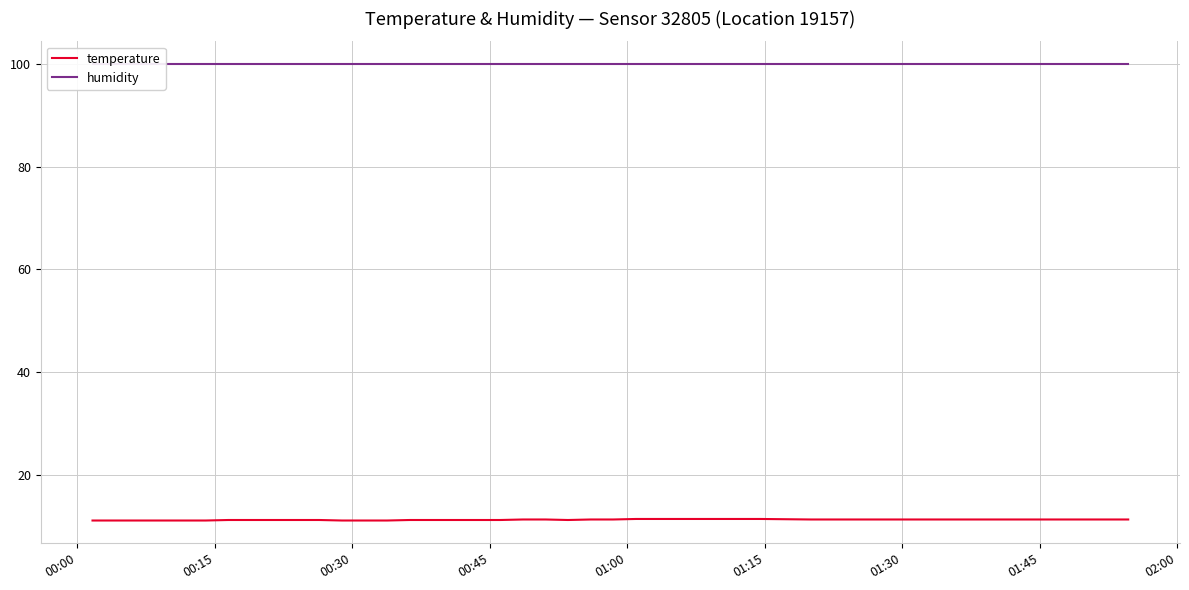

Rank the series by their maximum value, from highest to lowest.

humidity, temperature